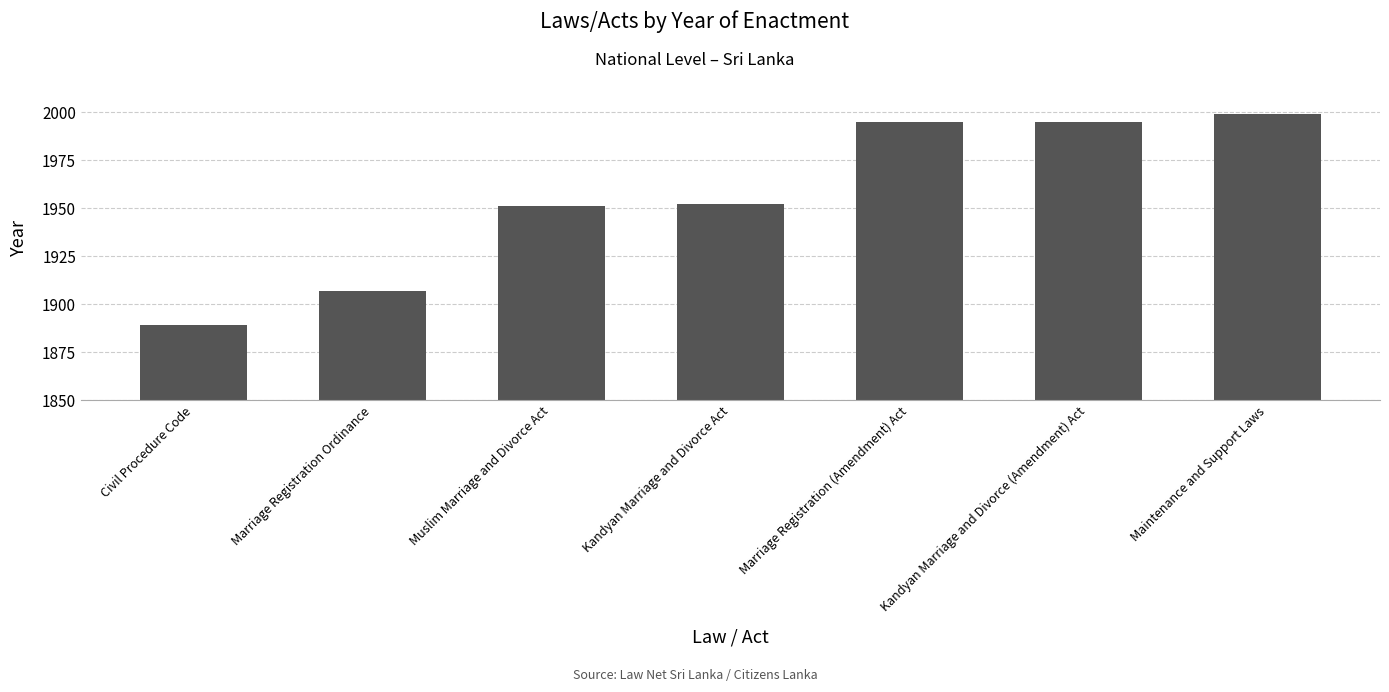

Read the value at Marriage Registration (Amendment) Act.

1995